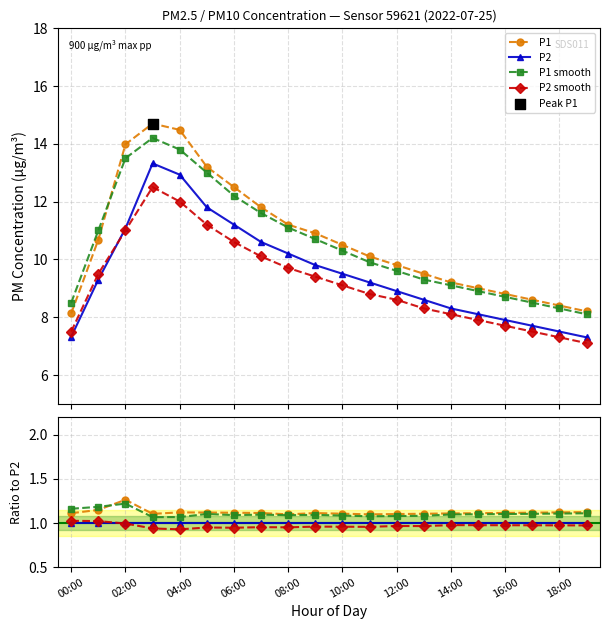

Which series reaches the minimum Y coordinate?

P2 smooth